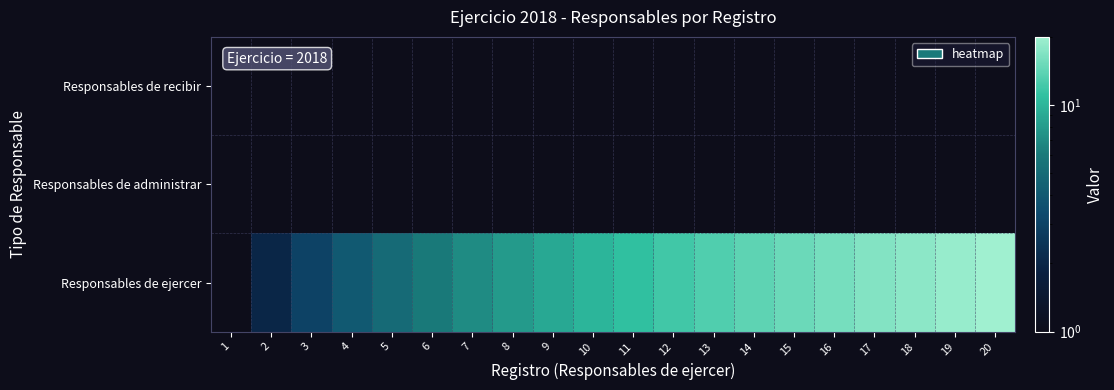

List the series in order of their peak value, highest first.

Responsables de ejercer, Responsables de recibir, Responsables de administrar